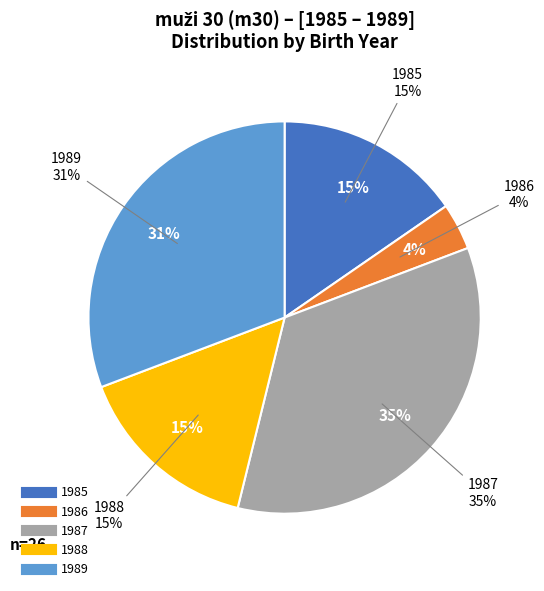

How many slices are in this pie chart?

5